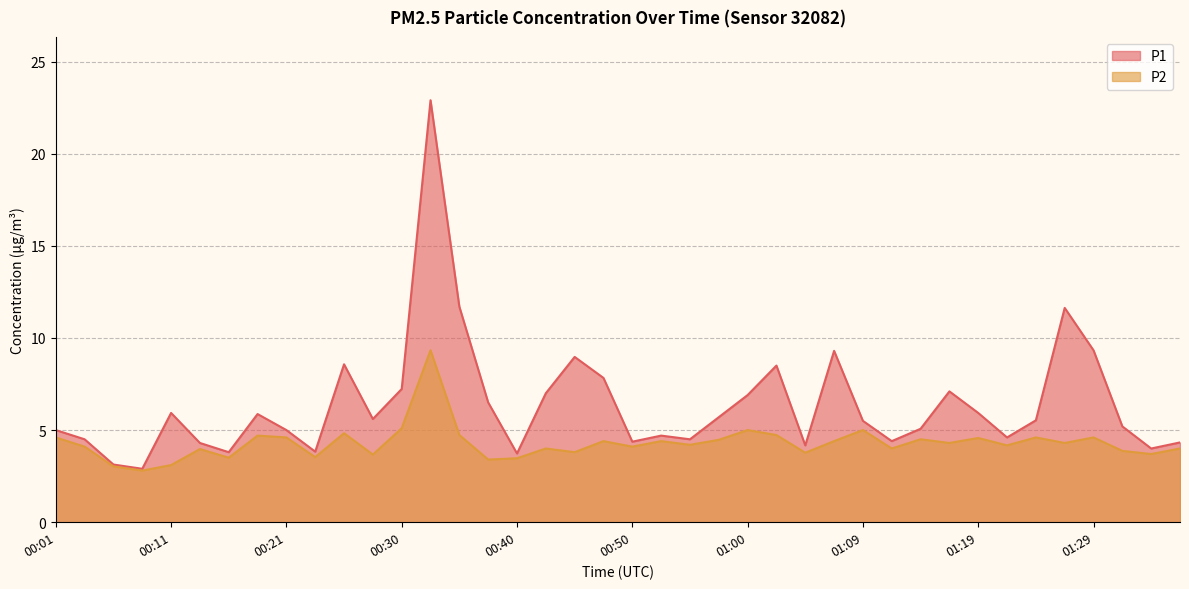

Read the P2 value at 00:47.

4.4